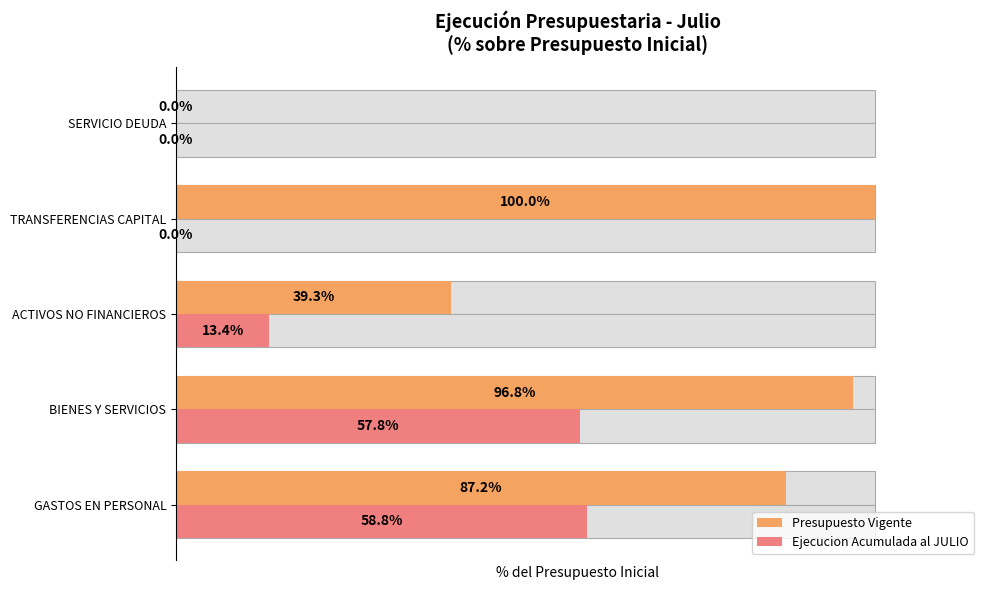

Which series has the largest total across all categories?

Presupuesto Vigente